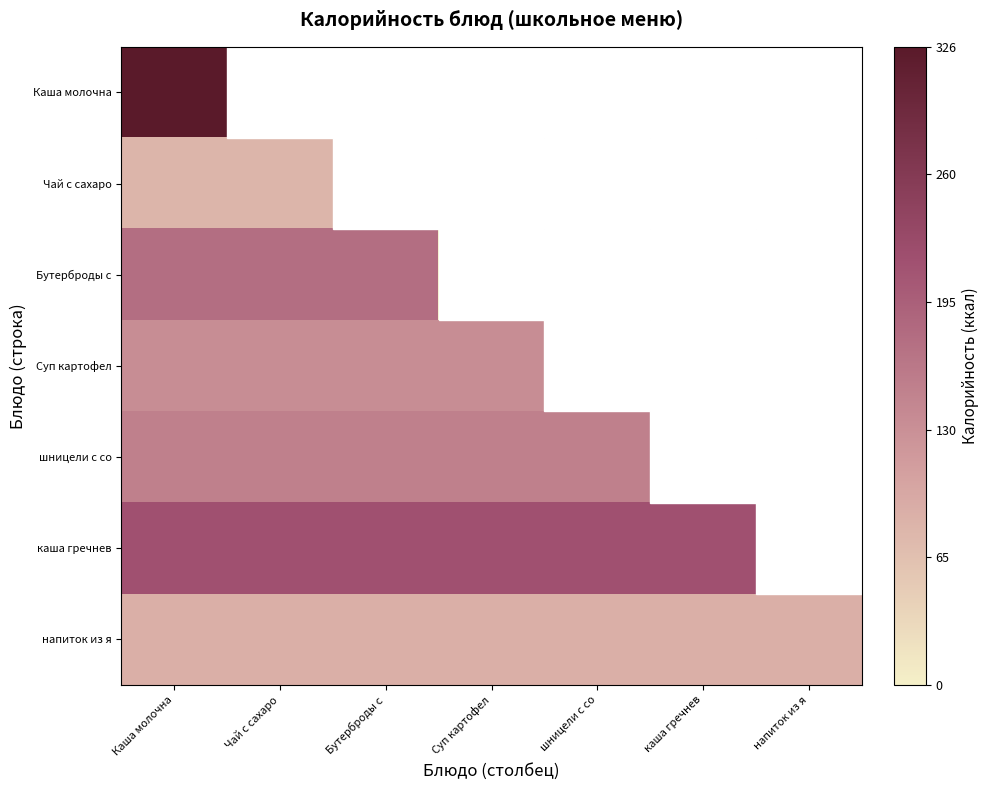

Which series has the largest total across all categories?

каша гречнев